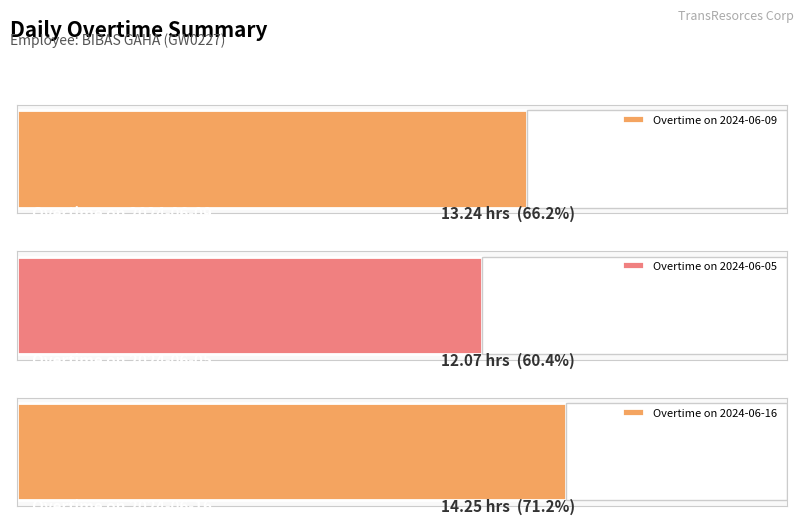

What is the difference between the maximum and minimum values?

2.2